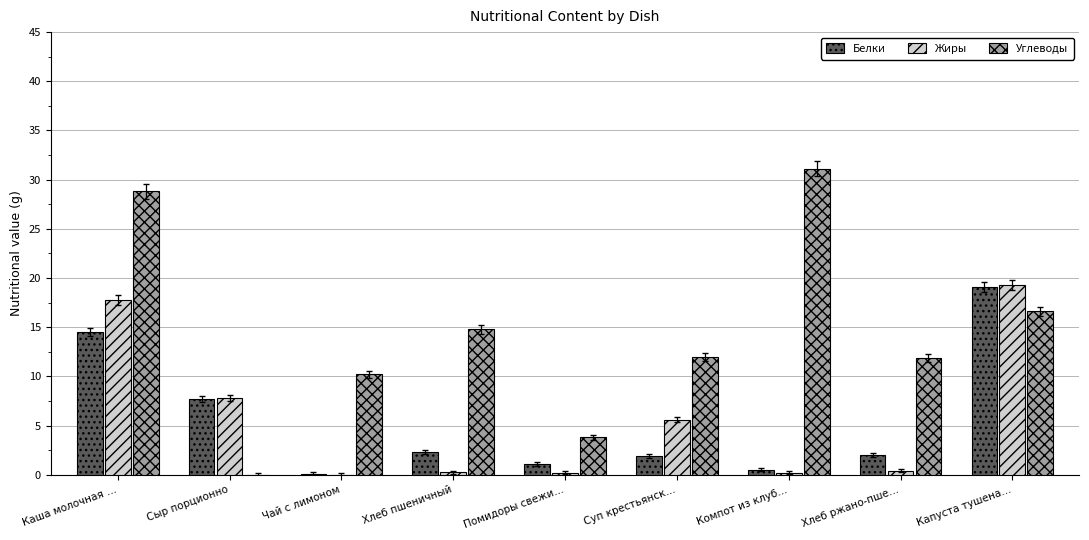

What is the sum of all Жиры values?

51.5